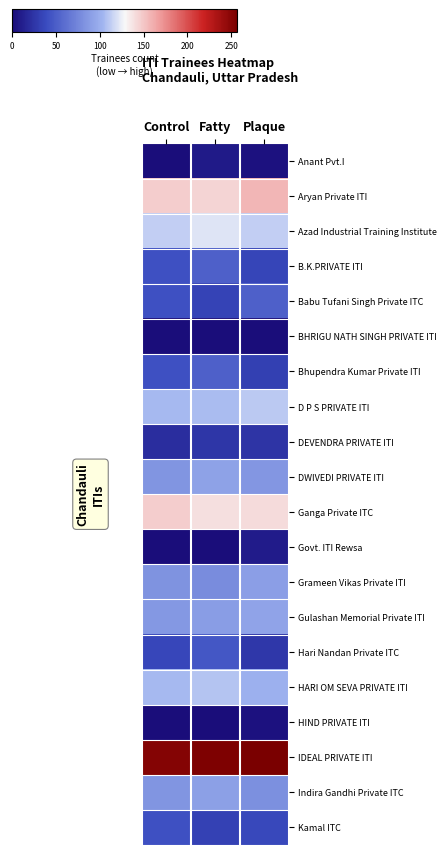

Reading left to right, list all the values displayed in this chart.

Anant Pvt.I: Control=0	Fatty=9	Plaque=4
Aryan Private ITI: Control=147	Fatty=144	Plaque=157
Azad Industrial Training Institute: Control=113	Fatty=121	Plaque=113
B.K.PRIVATE ITI: Control=42	Fatty=52	Plaque=35
Babu Tufani Singh Private ITC: Control=42	Fatty=34	Plaque=52
BHRIGU NATH SINGH PRIVATE ITI: Control=0	Fatty=1	Plaque=0
Bhupendra Kumar Private ITI: Control=42	Fatty=52	Plaque=32
D P S PRIVATE ITI: Control=105	Fatty=106	Plaque=111
DEVENDRA PRIVATE ITI: Control=21	Fatty=26	Plaque=25
DWIVEDI PRIVATE ITI: Control=84	Fatty=92	Plaque=85
Ganga Private ITC: Control=147	Fatty=139	Plaque=141
Govt. ITI Rewsa: Control=0	Fatty=0	Plaque=10
Grameen Vikas Private ITI: Control=83	Fatty=79	Plaque=90
Gulashan Memorial Private ITI: Control=86	Fatty=89	Plaque=93
Hari Nandan Private ITC: Control=36	Fatty=46	Plaque=27
HARI OM SEVA PRIVATE ITI: Control=105	Fatty=109	Plaque=101
HIND PRIVATE ITI: Control=0	Fatty=0	Plaque=4
IDEAL PRIVATE ITI: Control=251	Fatty=254	Plaque=257
Indira Gandhi Private ITC: Control=84	Fatty=91	Plaque=81
Kamal ITC: Control=42	Fatty=33	Plaque=37